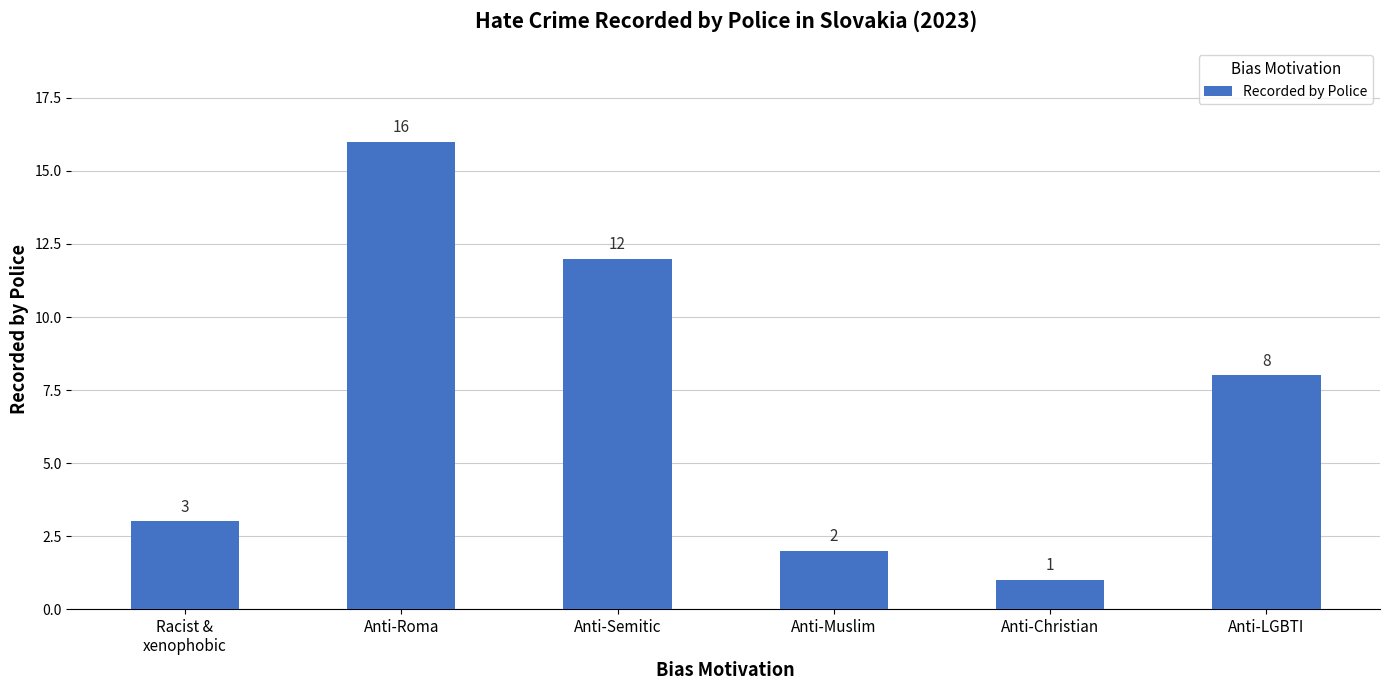

Is it true that the value at Anti-Christian is 2?

False